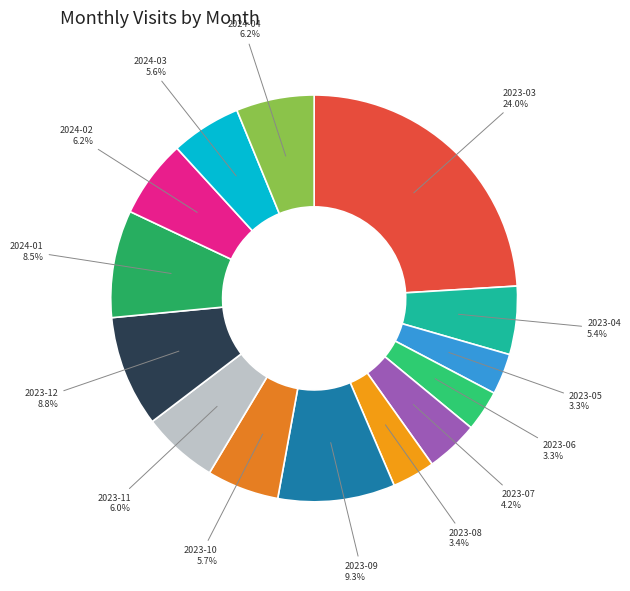

To the nearest percent, what is the difference between the 2023-09 and 2024-03 slice percentages?

4%